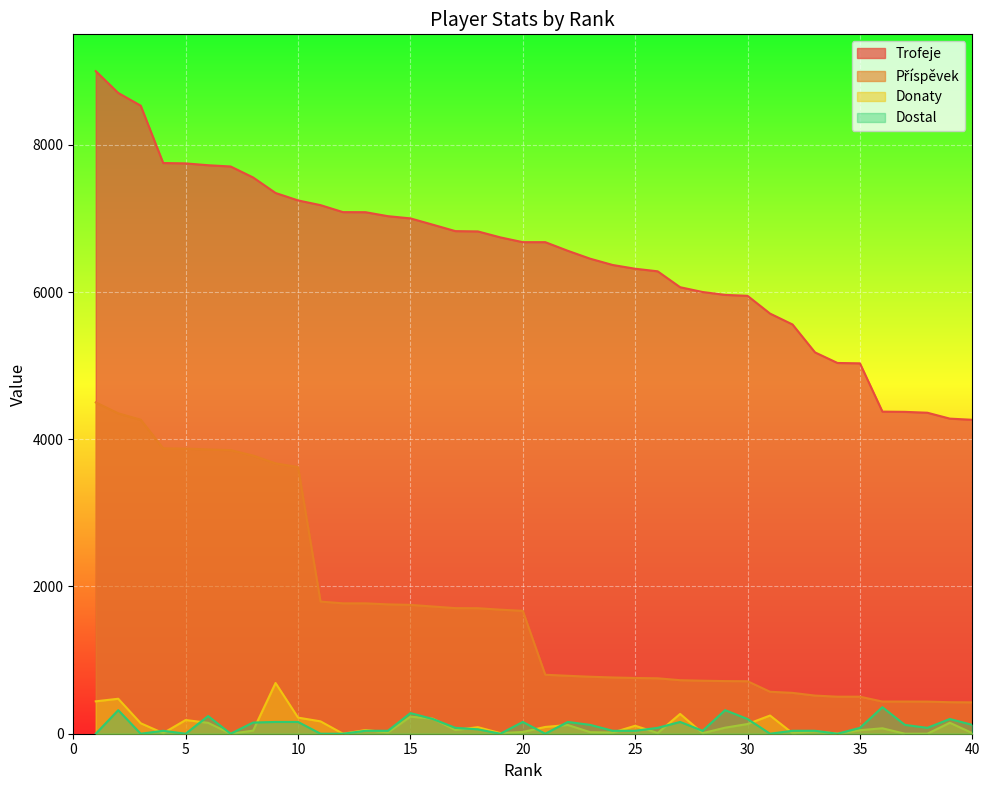

Reading left to right, what are all the values shown in this chart?

Trofeje: 9000	8704	8531	7752	7747	7722	7705	7556	7345	7244	7180	7085	7084	7030	7000	6914	6827	6823	6742	6677	6677	6560	6452	6367	6316	6281	6065	6000	5961	5948	5707	5559	5180	5036	5031	4375	4372	4360	4280	4264
Příspěvek: 4500	4352	4265	3876	3873	3861	3852	3778	3672	3622	1795	1771	1771	1757	1750	1728	1706	1705	1685	1669	801	787	774	764	757	753	727	720	715	713	570	555	518	503	503	437	437	436	428	426
Donaty: 440	475	142	8	186	148	0	42	689	219	168	0	50	18	232	204	50	89	8	24	92	119	21	16	108	10	269	8	82	132	247	8	34	0	48	74	0	0	149	8
Dostal: 0	320	0	40	0	240	0	152	160	160	0	0	40	40	280	200	80	60	0	160	0	160	120	40	40	80	160	40	320	200	0	40	40	0	80	360	120	80	200	120